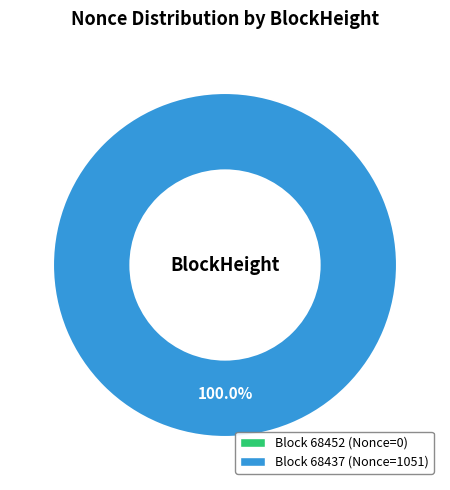

Is there any slice that represents more than half of the pie?

Yes